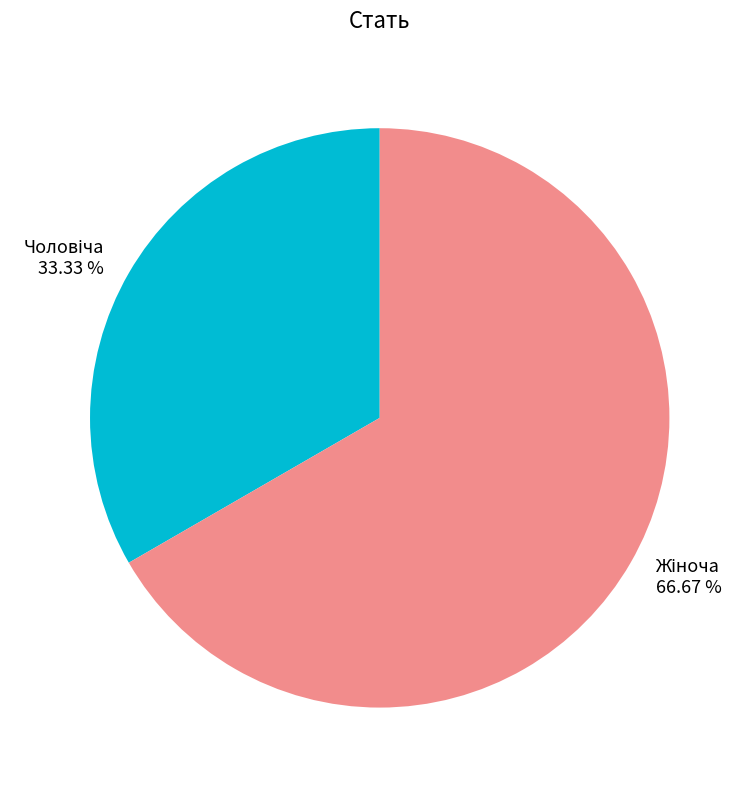

Is there a majority slice in this chart?

Yes